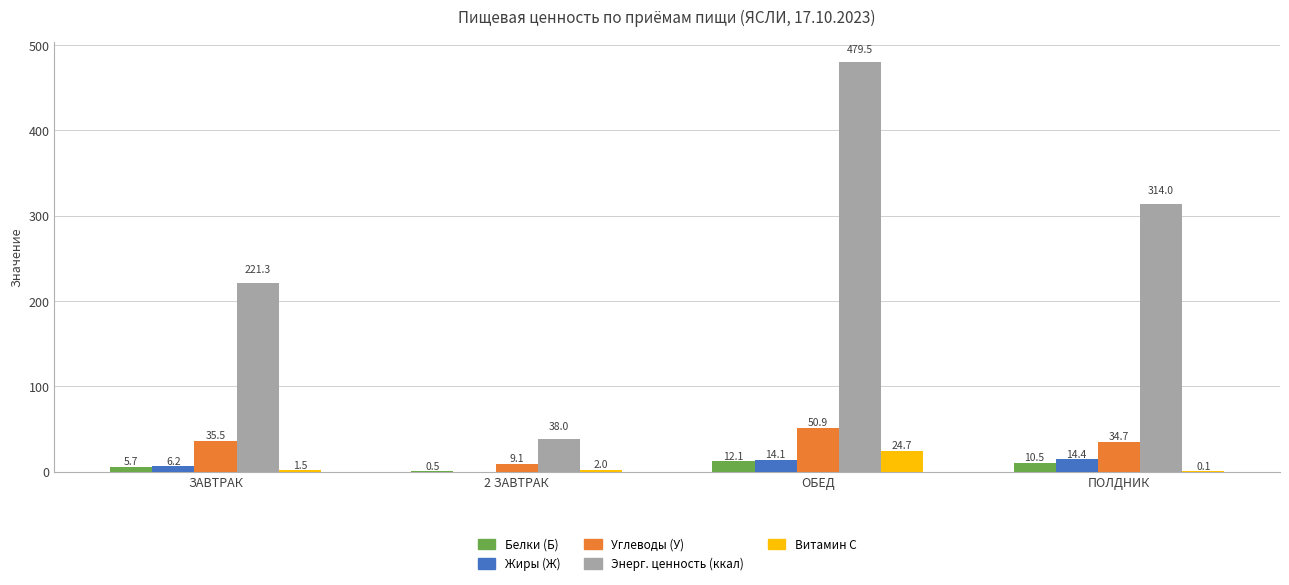

Is the value of Витамин С at ЗАВТРАК greater than the value of Углеводы (У) at ЗАВТРАК?

No